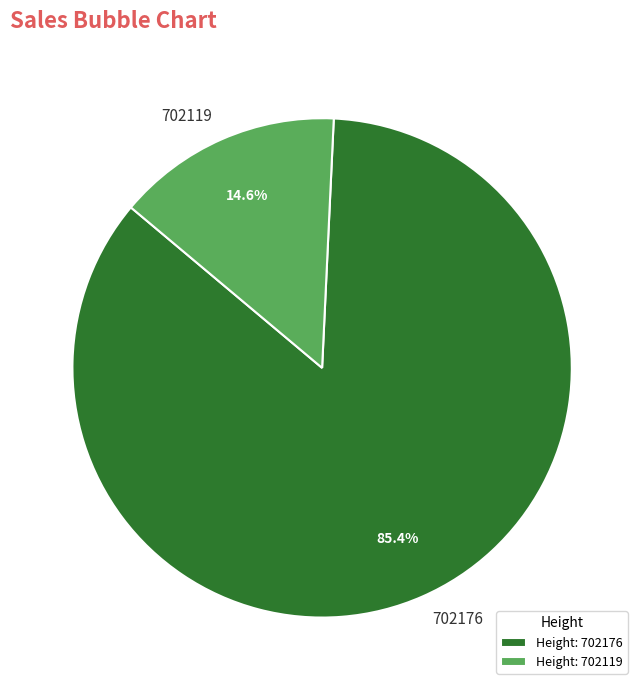

To the nearest percent, what is the combined percentage of 702176 and 702119?

100%